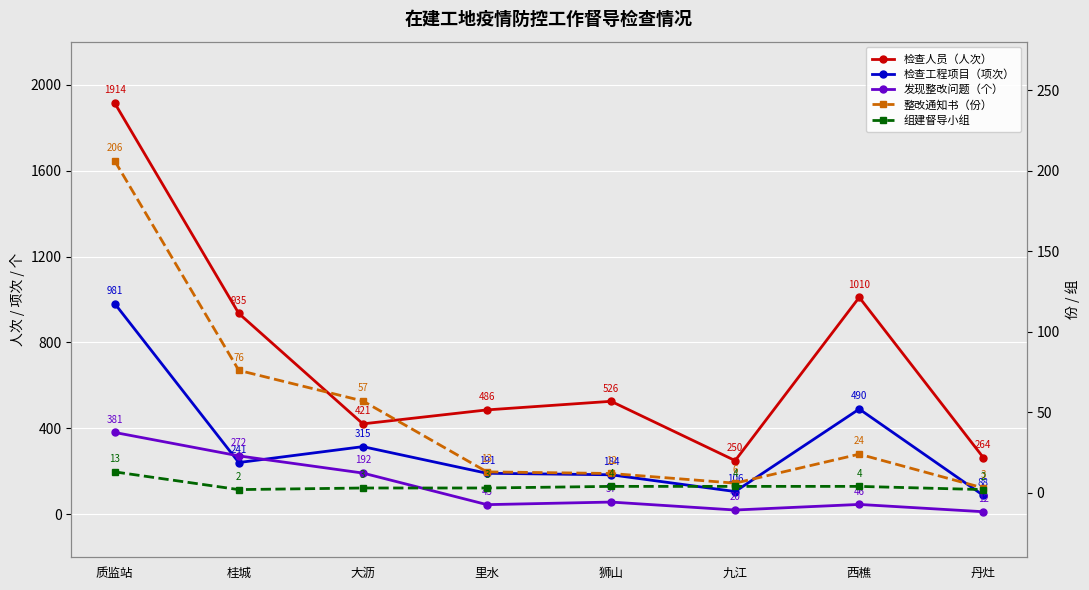

True or false: 发现整改问题（个） has a value of 14 at 狮山.

False